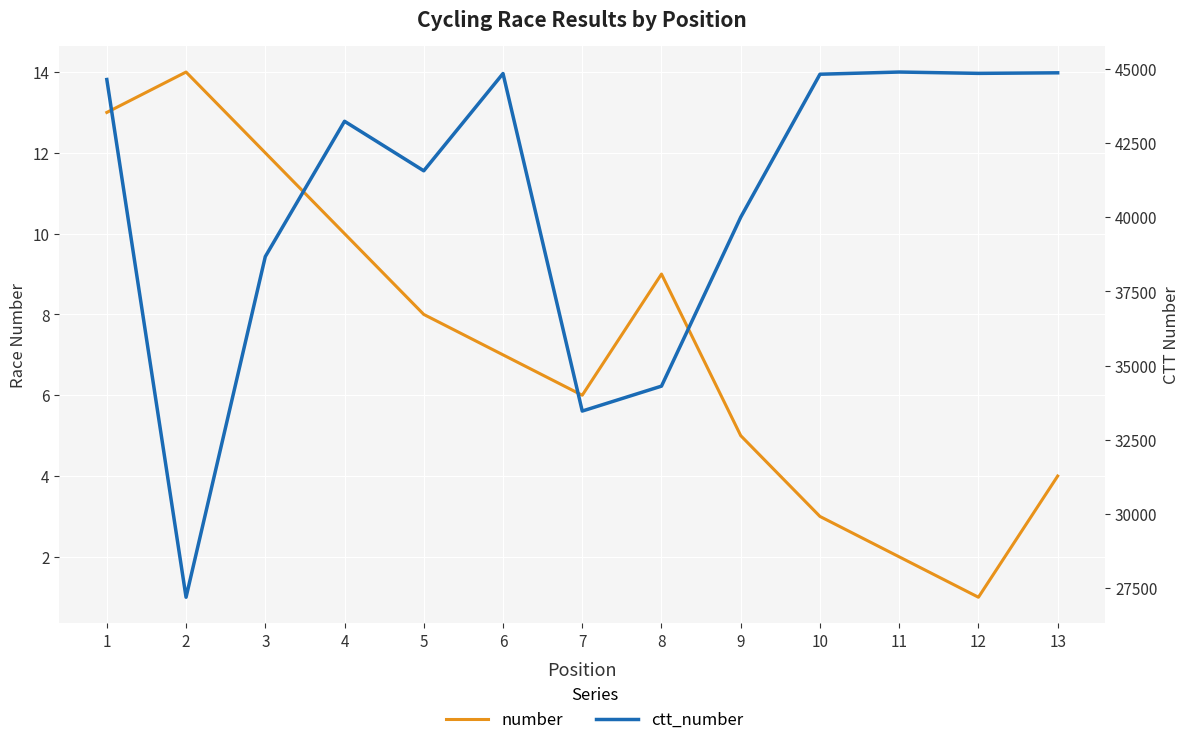

What are all the series names shown in the legend?

number, ctt_number